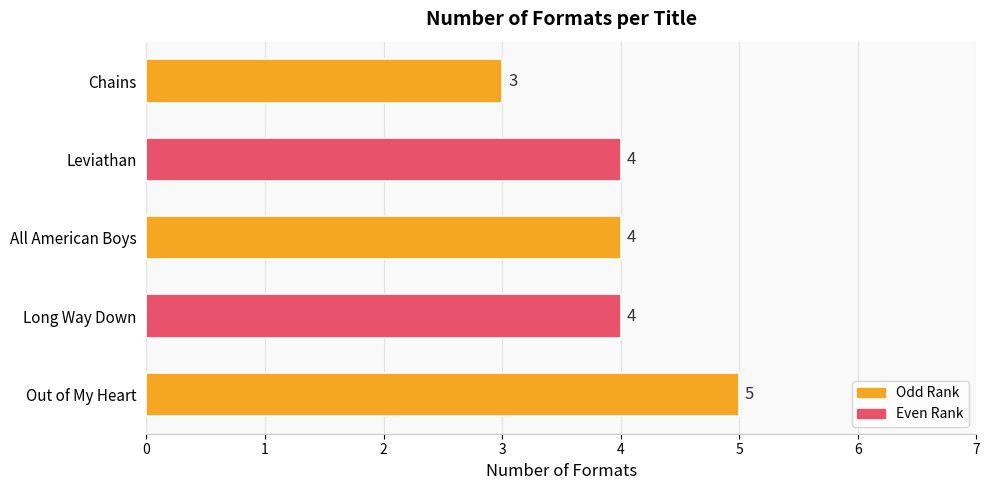

What value does the data have at Chains?

3